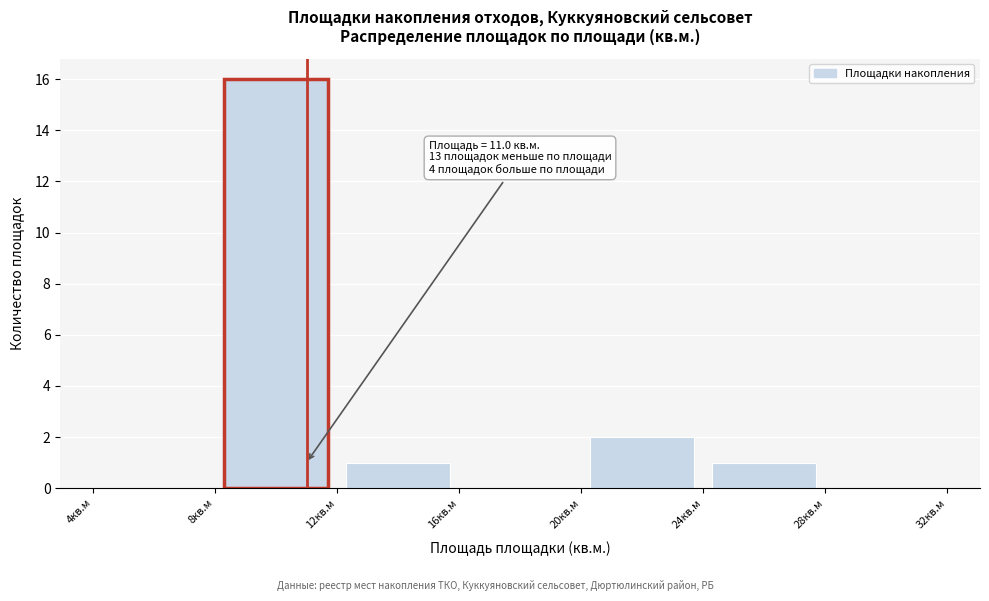

Over which range of the x-axis is the bar tallest?

8 to 12